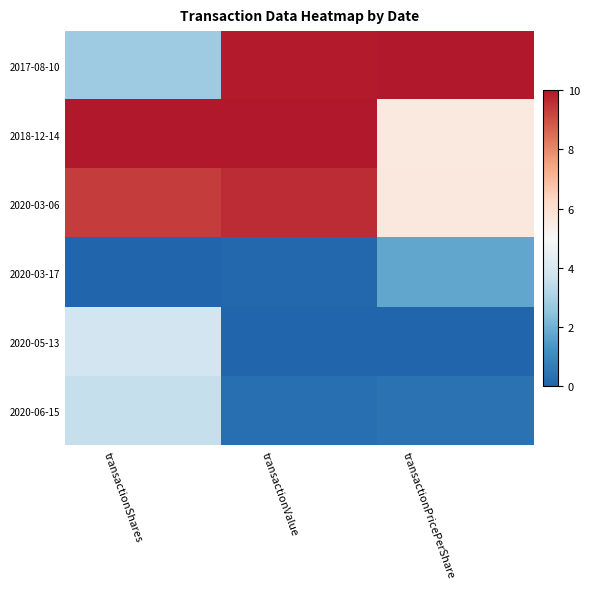

Rank the series at transactionPricePerShare from highest to lowest value.

2017-08-10, 2020-03-06, 2018-12-14, 2020-03-17, 2020-06-15, 2020-05-13